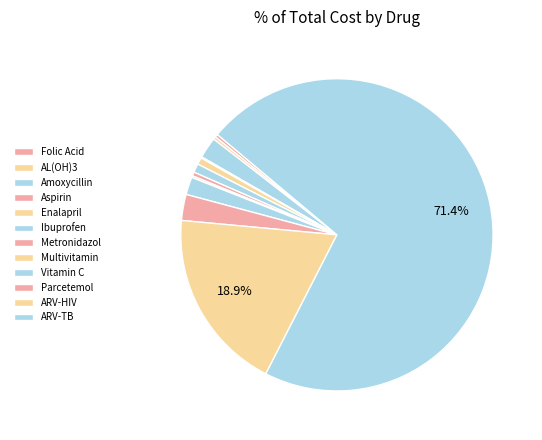

To the nearest percent, what portion does ARV-TB represent?

71%